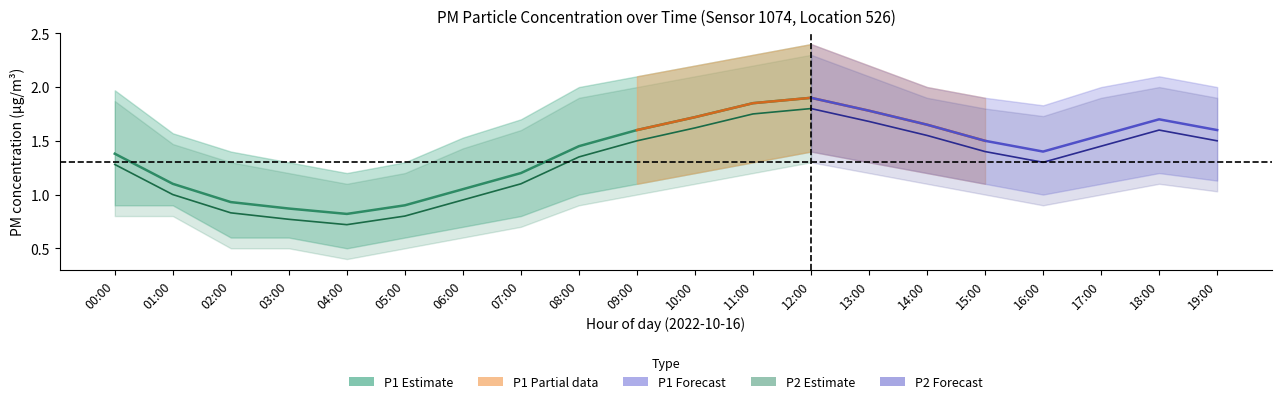

Where does the P1_lower series first go above 1?

09:00